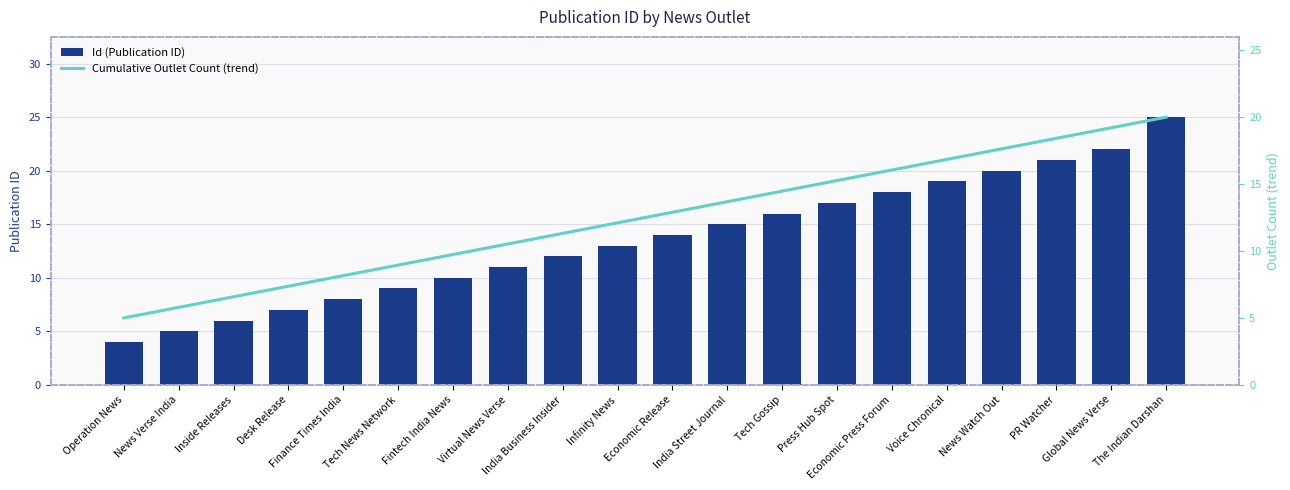

Is the value of Id (Publication ID) at Global News Verse greater than the value of Cumulative Outlet Count (trend) at Fintech India News?

Yes